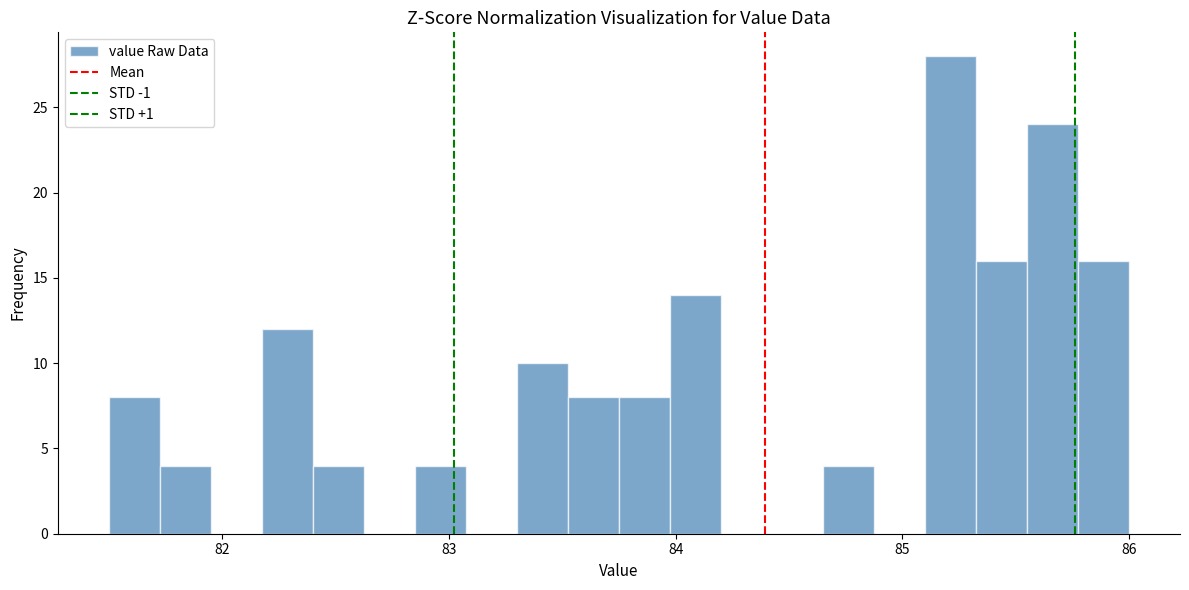

Read against the x-axis, roughly where is the centre of the tallest bar?

85.2